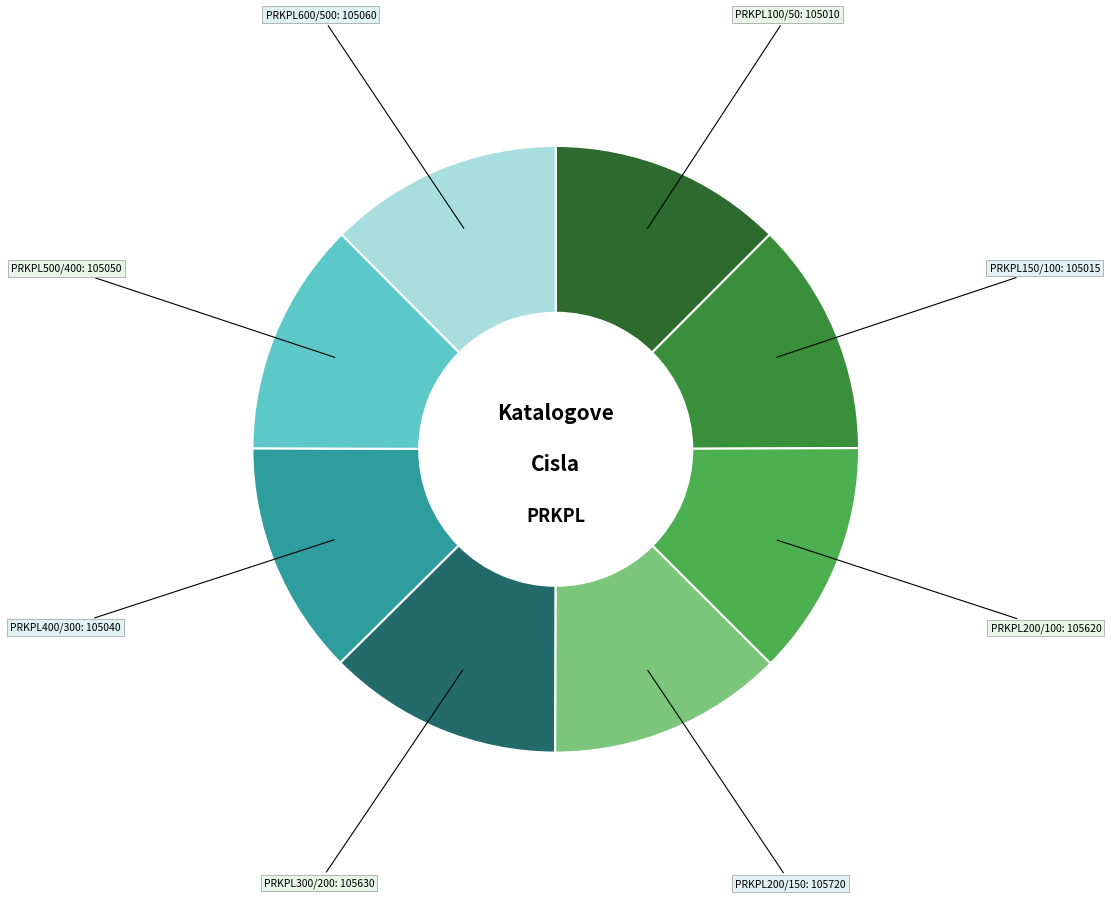

Is there a majority slice in this chart?

No